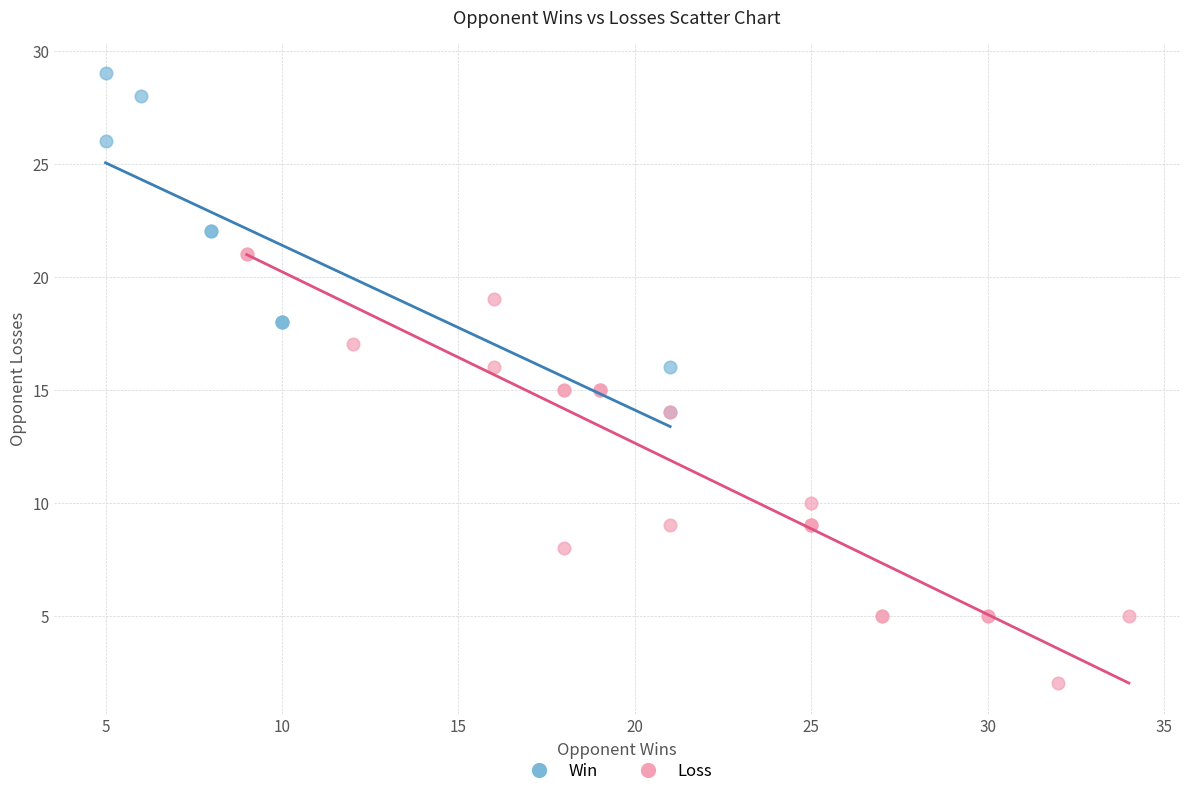

Which series has the largest Y range (max minus min)?

Loss